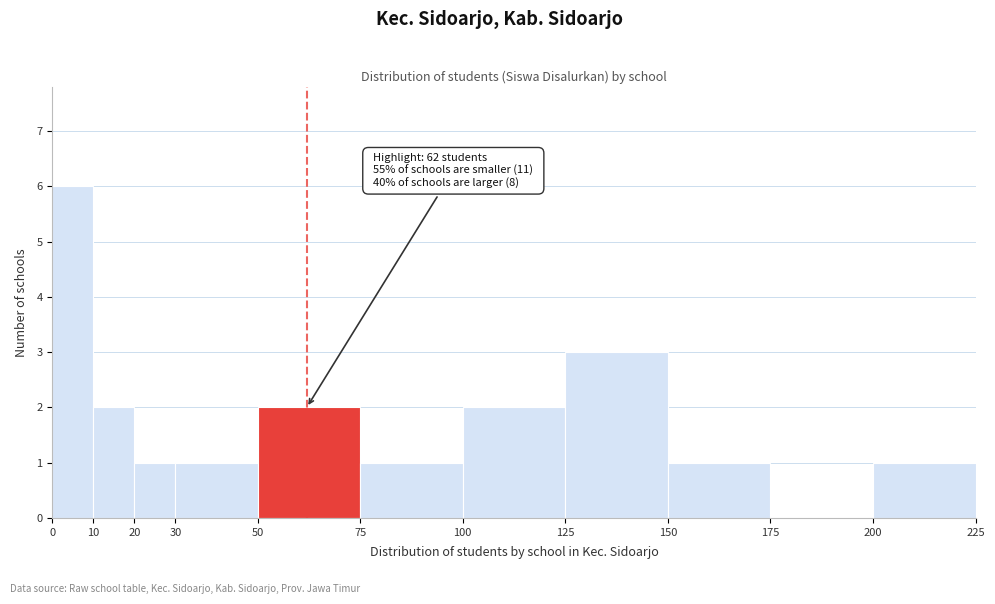

Which range on the x-axis has the tallest bar?

0 to 10